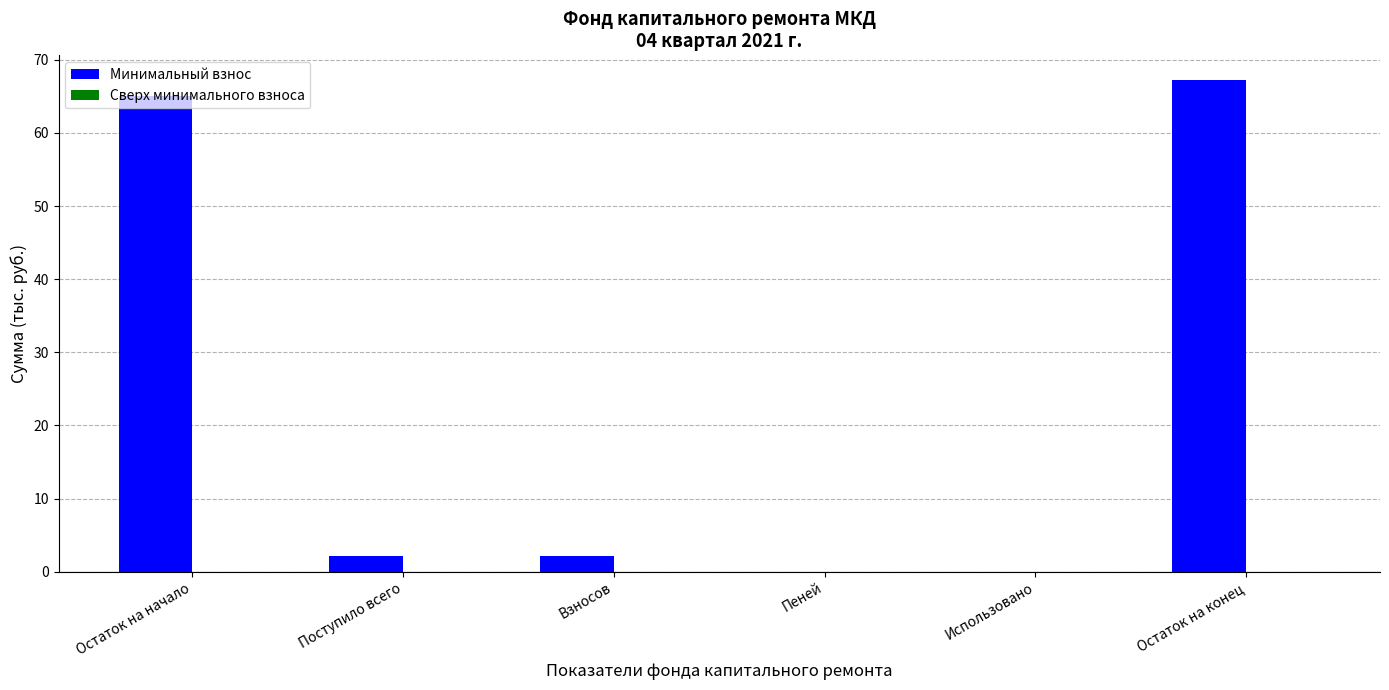

Between Остаток на конец and Использовано, which is larger?

Остаток на конец